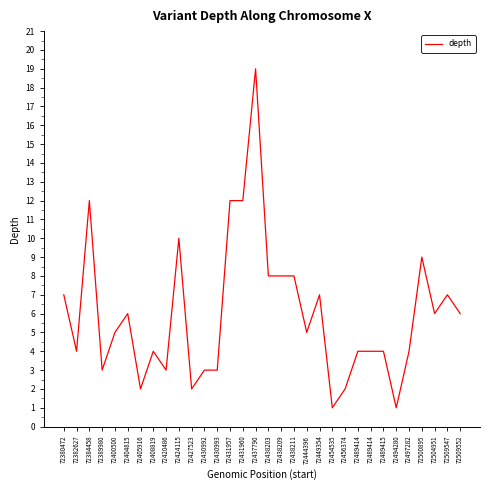

Does the chart have visible grid lines?

No